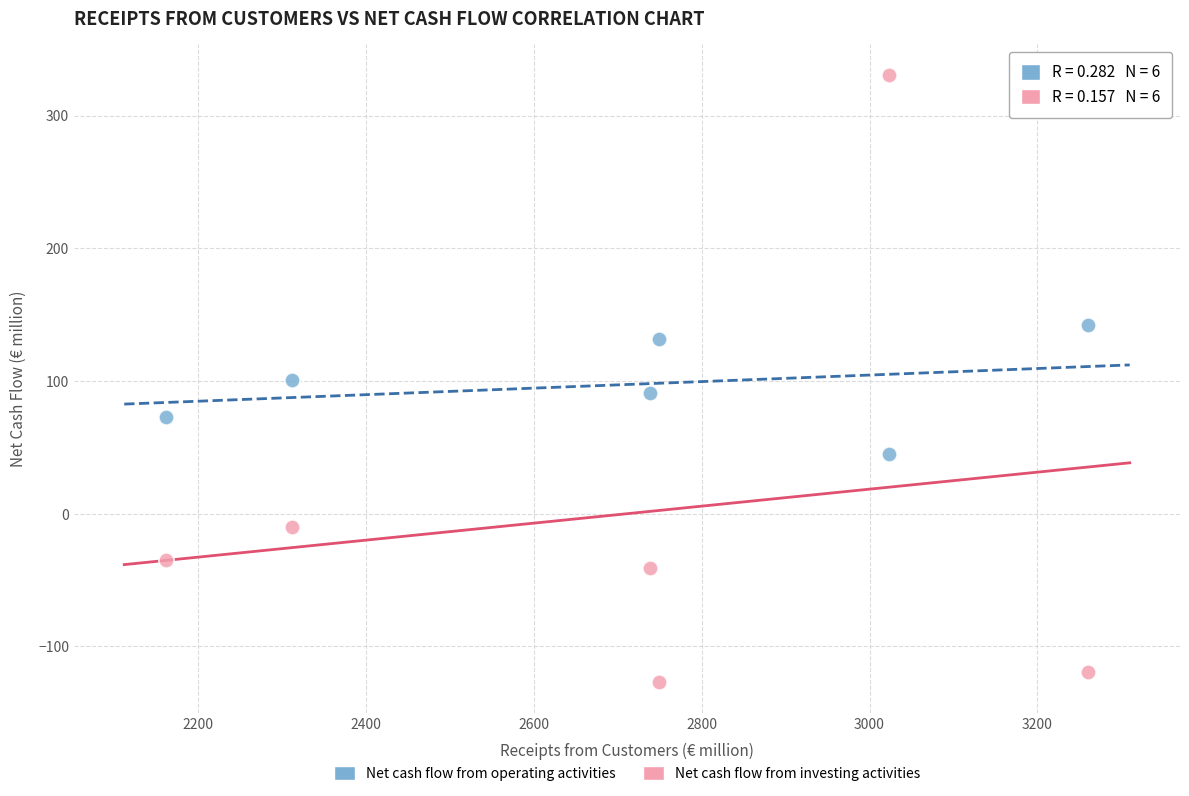

What are all the series names shown in the legend?

Net cash flow from operating activities, Net cash flow from investing activities